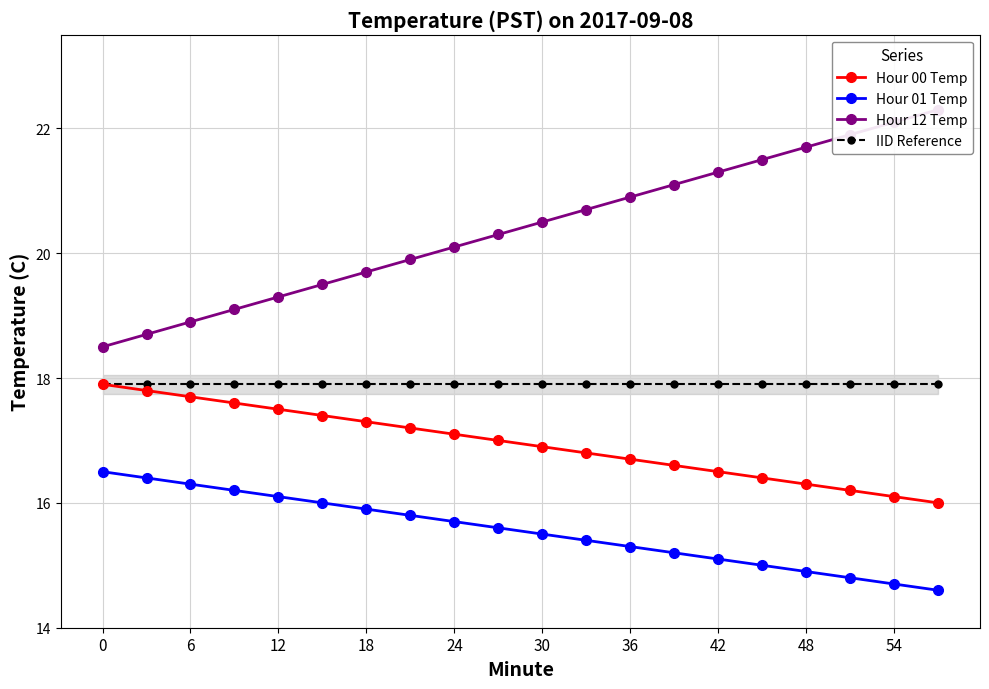

Reading left to right, what are all the values shown in this chart?

Hour 00 Temp: 17.9	17.8	17.7	17.6	17.5	17.4	17.3	17.2	17.1	17.0	16.9	16.8	16.7	16.6	16.5	16.4	16.3	16.2	16.1	16.0
Hour 01 Temp: 16.5	16.4	16.3	16.2	16.1	16.0	15.9	15.8	15.7	15.6	15.5	15.4	15.3	15.2	15.1	15.0	14.9	14.8	14.7	14.6
Hour 12 Temp: 18.5	18.7	18.9	19.1	19.3	19.5	19.7	19.9	20.1	20.3	20.5	20.7	20.9	21.1	21.3	21.5	21.7	21.9	22.1	22.3
IID Reference: 17.9	17.9	17.9	17.9	17.9	17.9	17.9	17.9	17.9	17.9	17.9	17.9	17.9	17.9	17.9	17.9	17.9	17.9	17.9	17.9